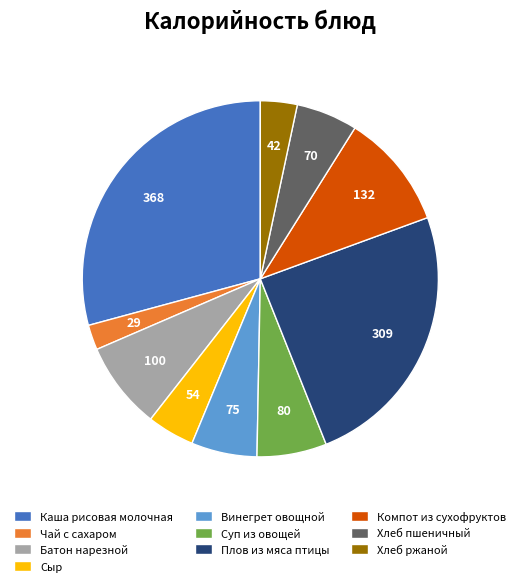

Is it true that Хлеб пшеничный is 1% of the pie?

False